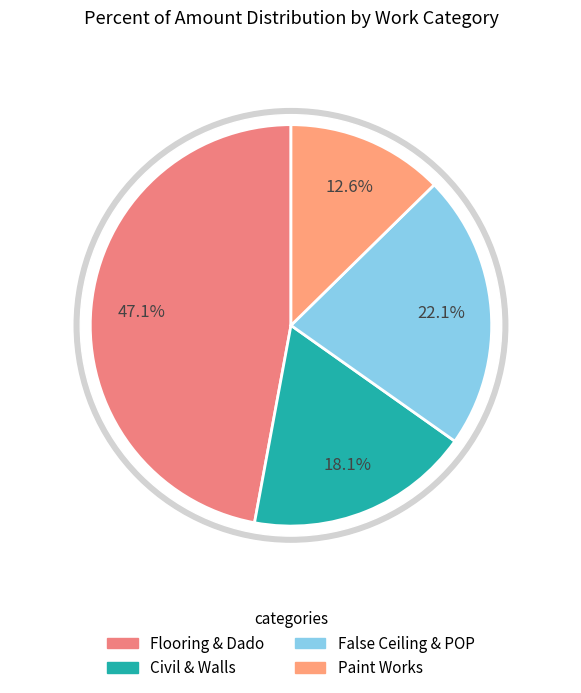

Which category has the biggest portion of the pie?

Flooring, Dado and counter works